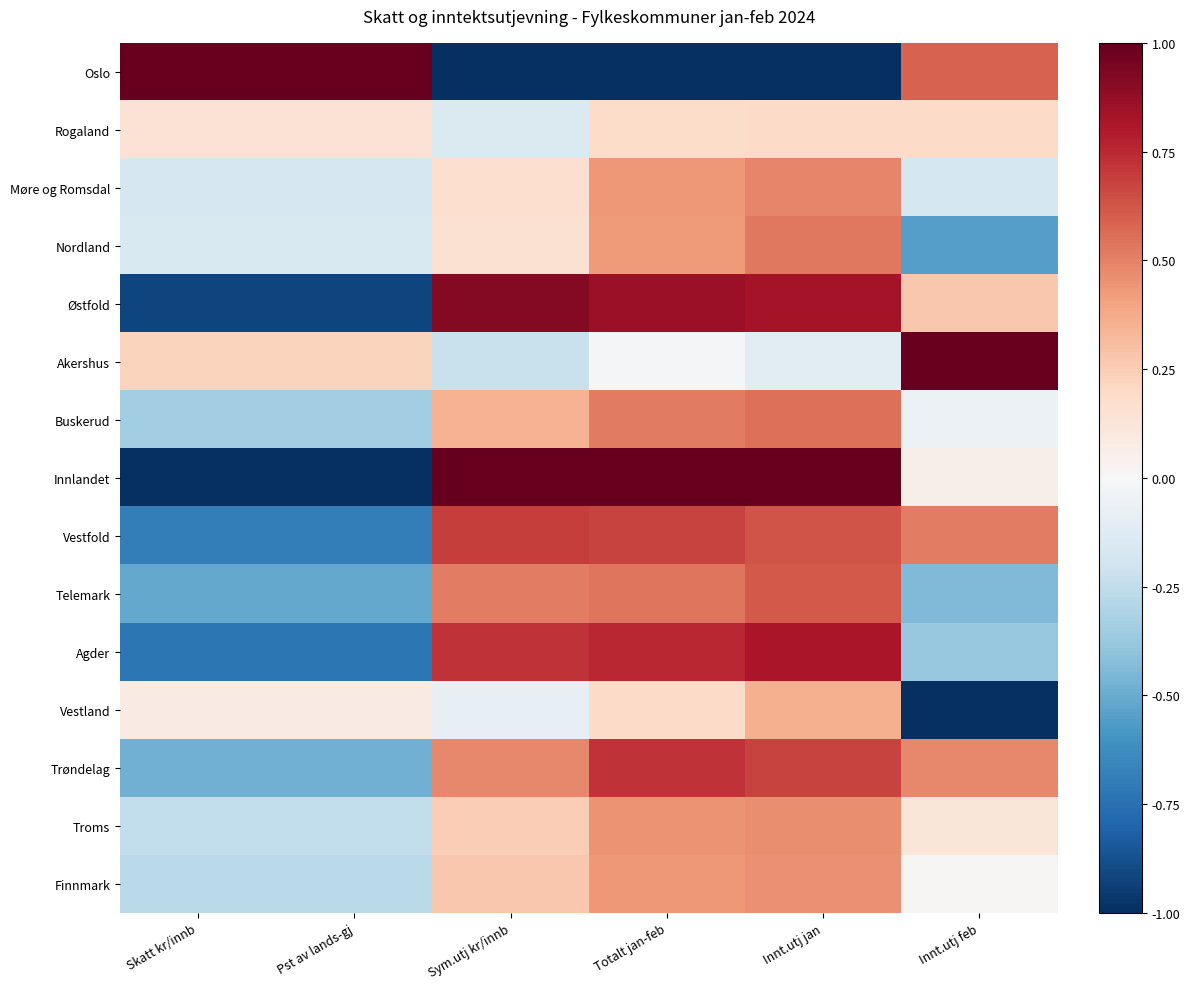

What is the spread (max minus min) of values at Innt.utj jan?

2.0